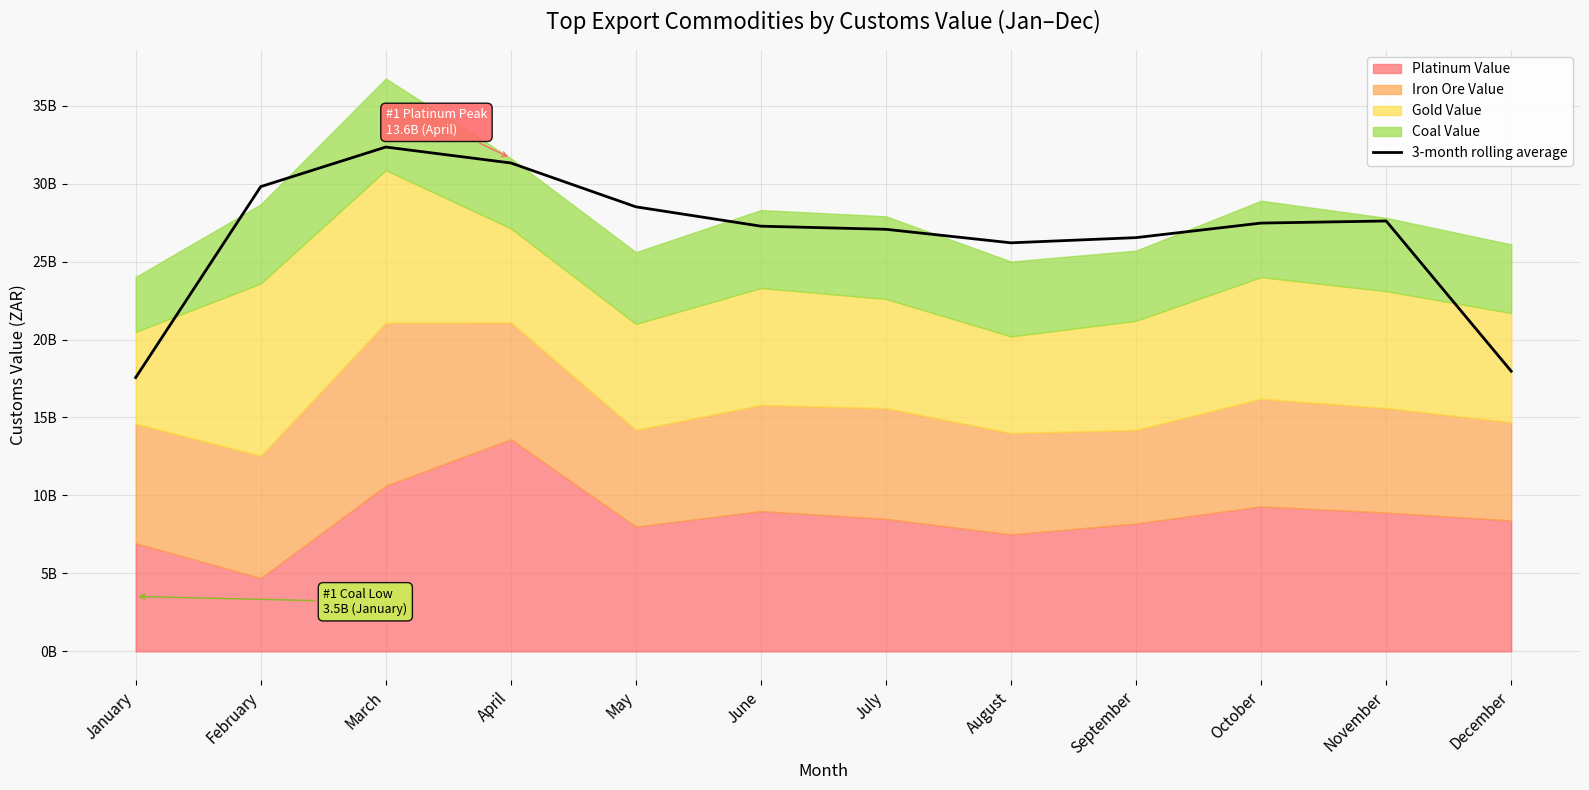

List the labels in order of value, smallest first.

January, December, August, September, July, June, October, November, May, February, April, March